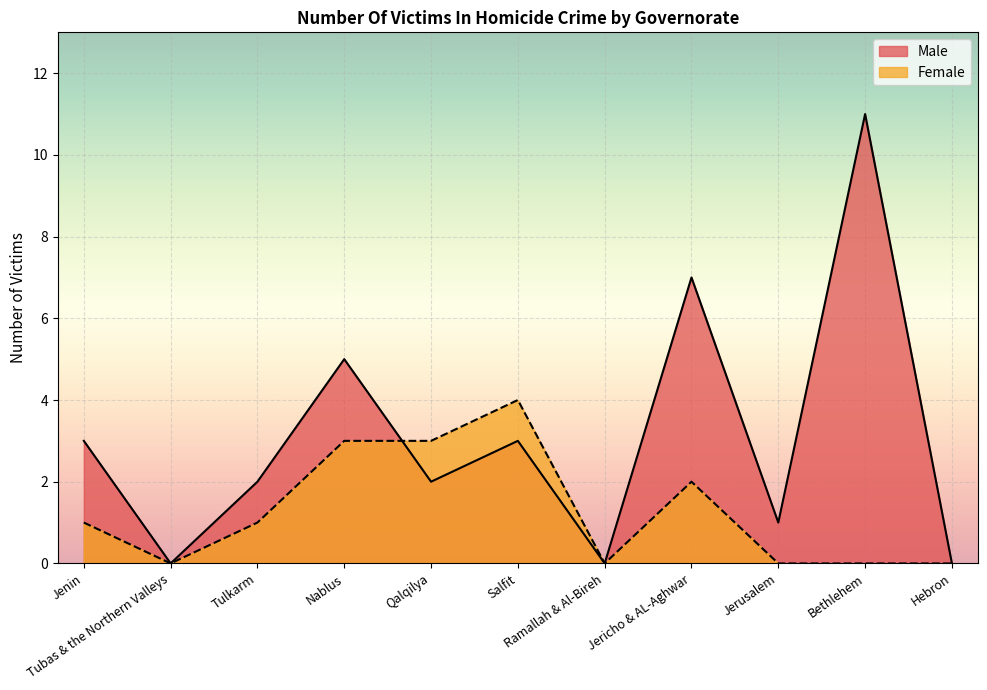

Rank the series at Jerusalem from highest to lowest value.

Male, Female